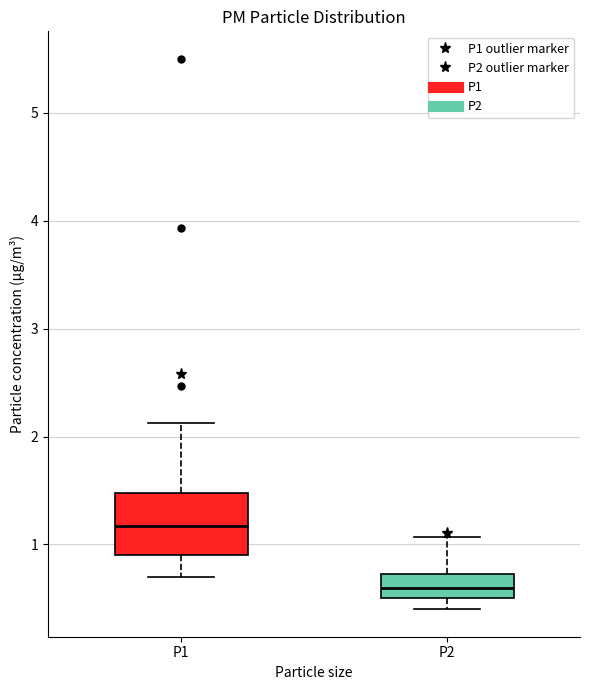

Which box is the tallest, from its lower edge to its upper edge?

P1